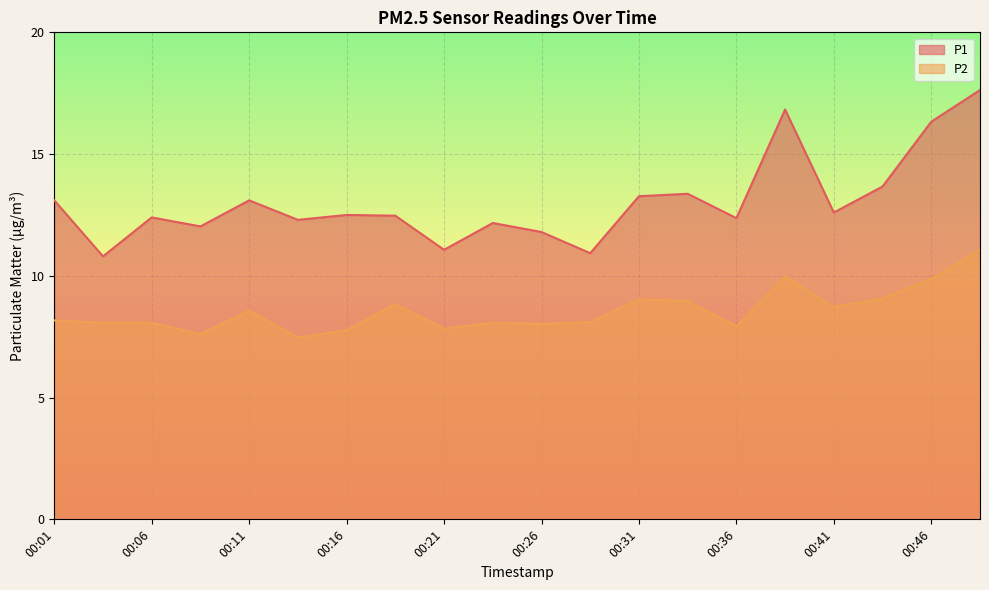

What is the value of the P2 point at the 18th from the left?

9.1